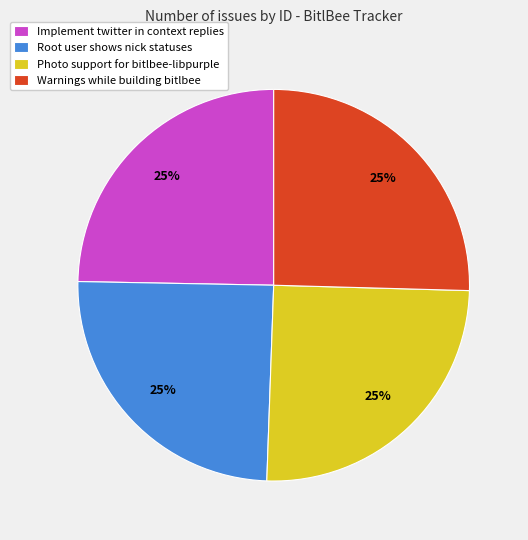

To the nearest percent, what portion does Implement twitter in context replies represent?

25%